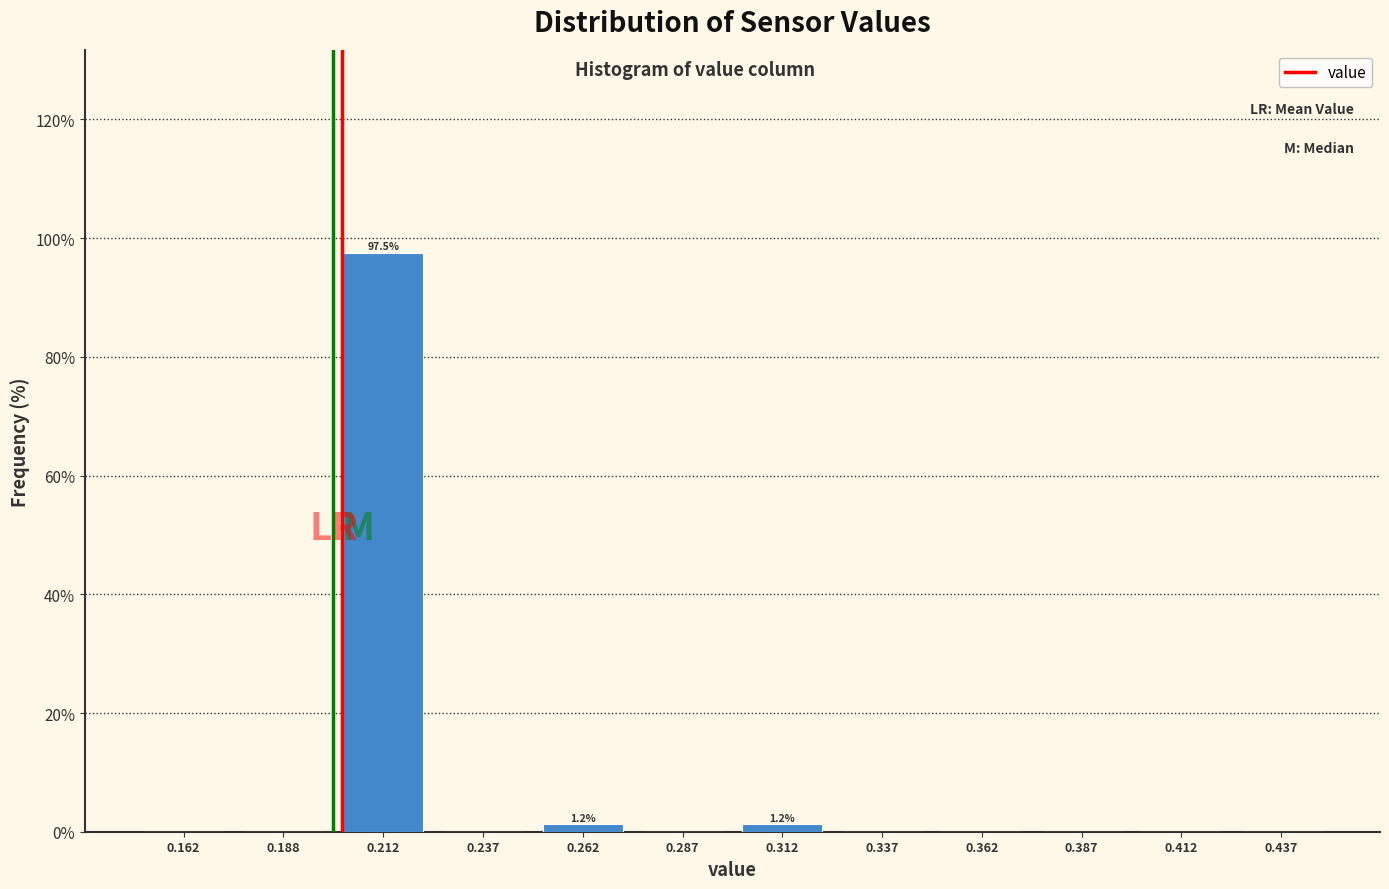

Which range on the x-axis has the tallest bar?

0.200 to 0.225